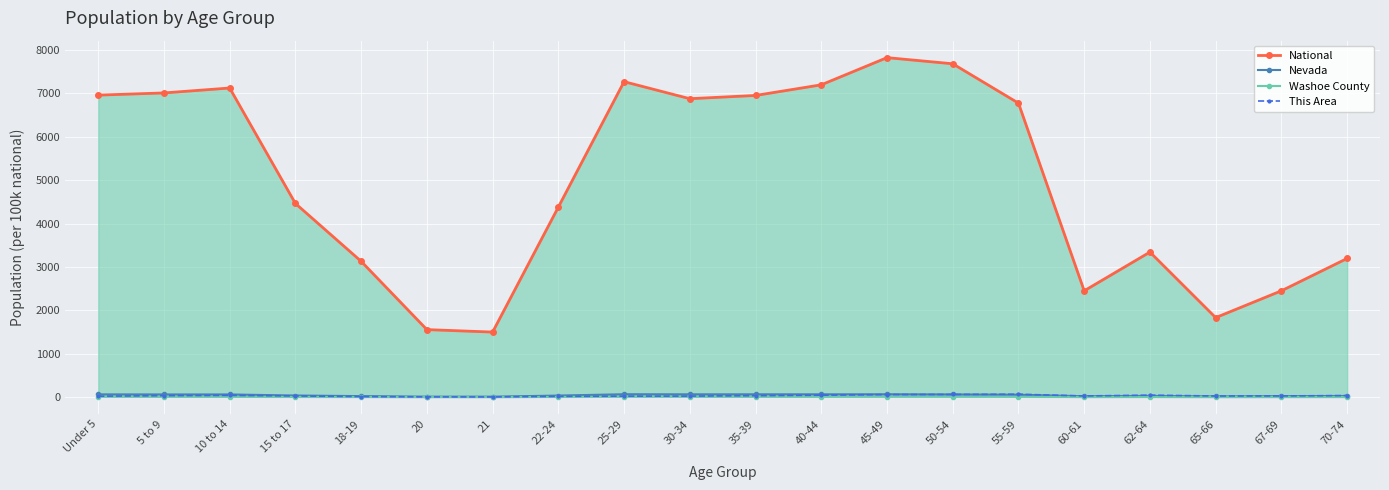

What is the label of the 9th point from the left?

25-29